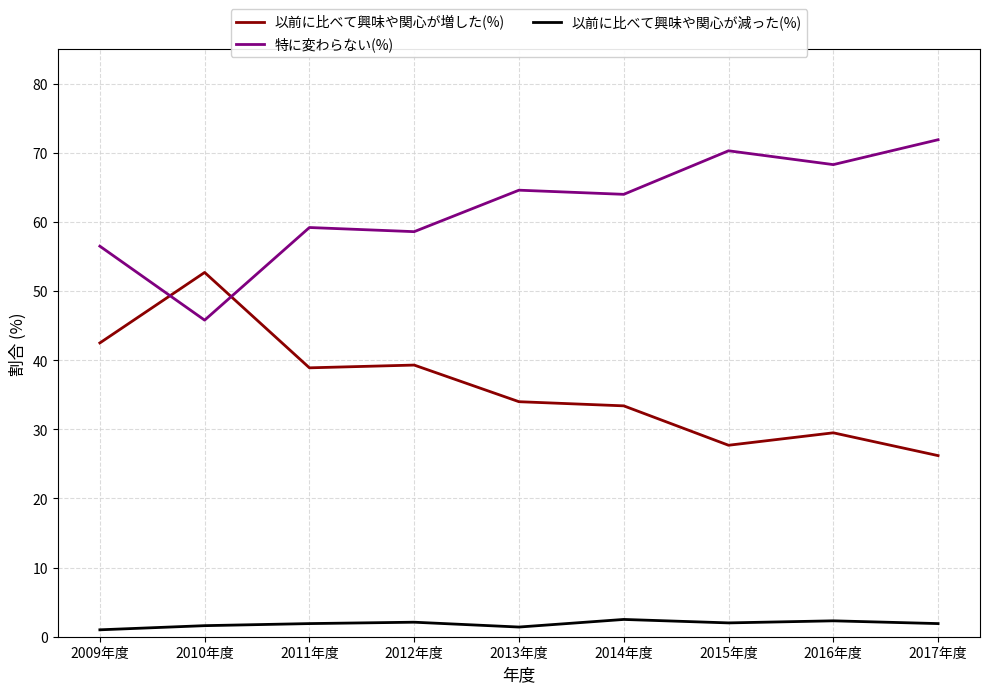

What are all the series names shown in the legend?

以前に比べて興味や関心が増した(%), 特に変わらない(%), 以前に比べて興味や関心が減った(%)